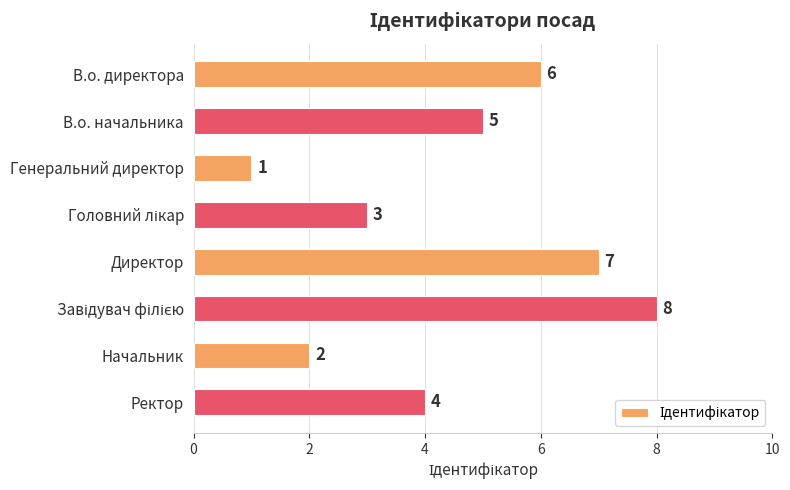

The value at В.о. директора is 6. True or false?

True